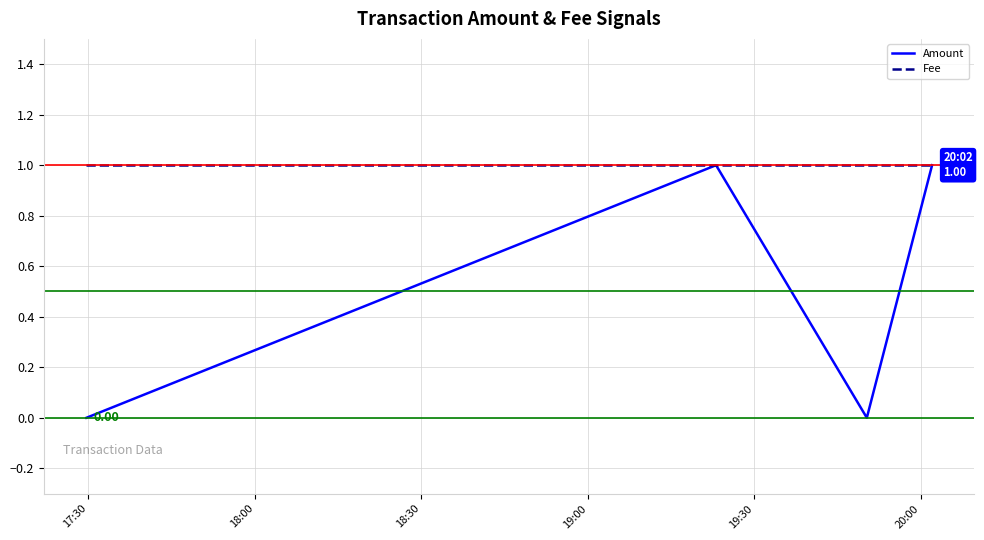

List the series in order of their overall mean, lowest first.

Amount, Fee